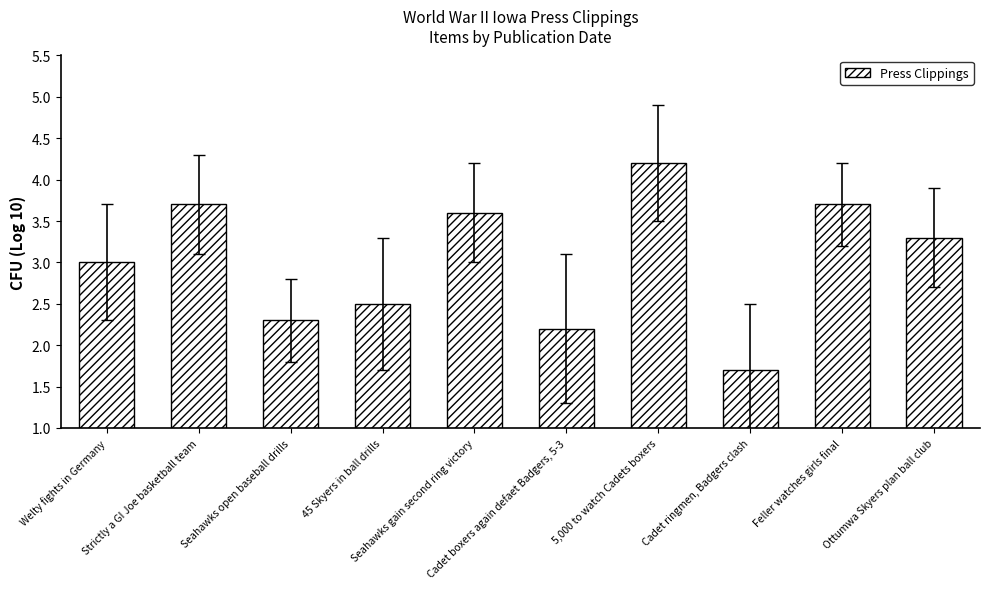

What is the sum of the values at Strictly a GI Joe basketball team and 45 Skyers in ball drills?

6.2